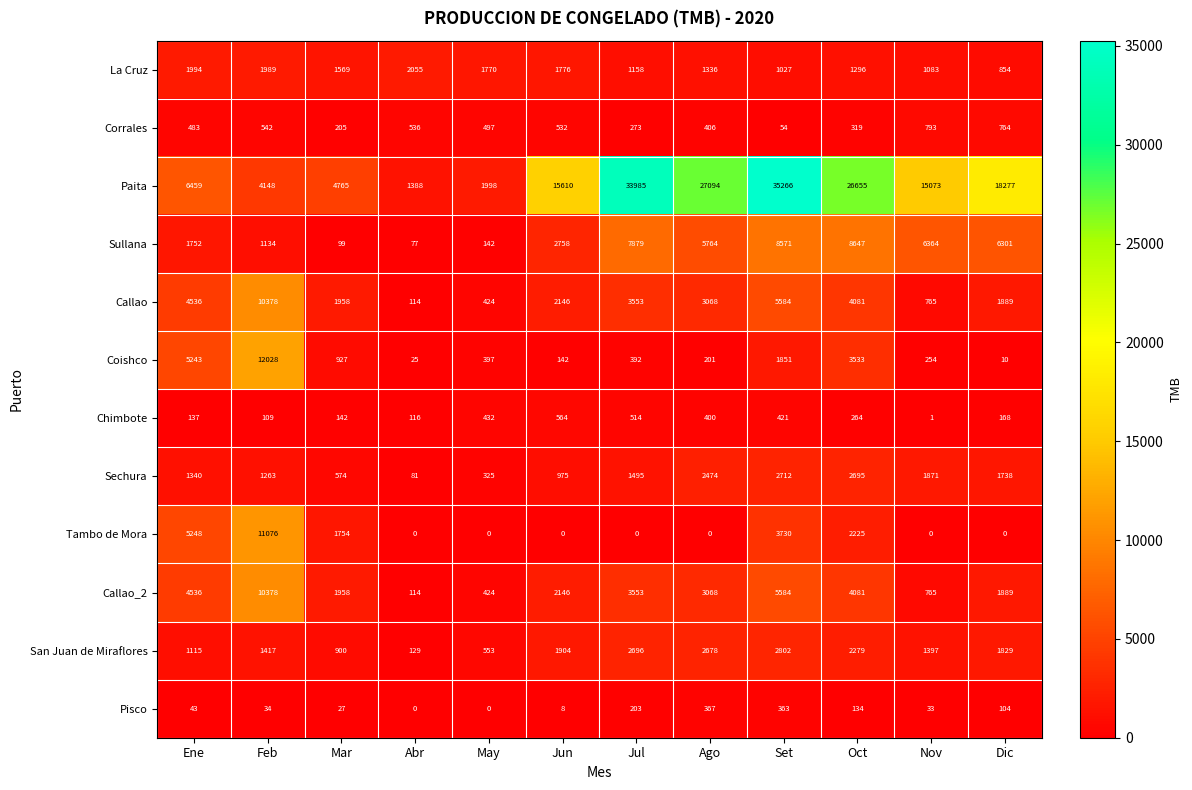

List the labels in order of Corrales value, smallest first.

Set, Mar, Jul, Oct, Ago, Ene, May, Jun, Abr, Feb, Dic, Nov